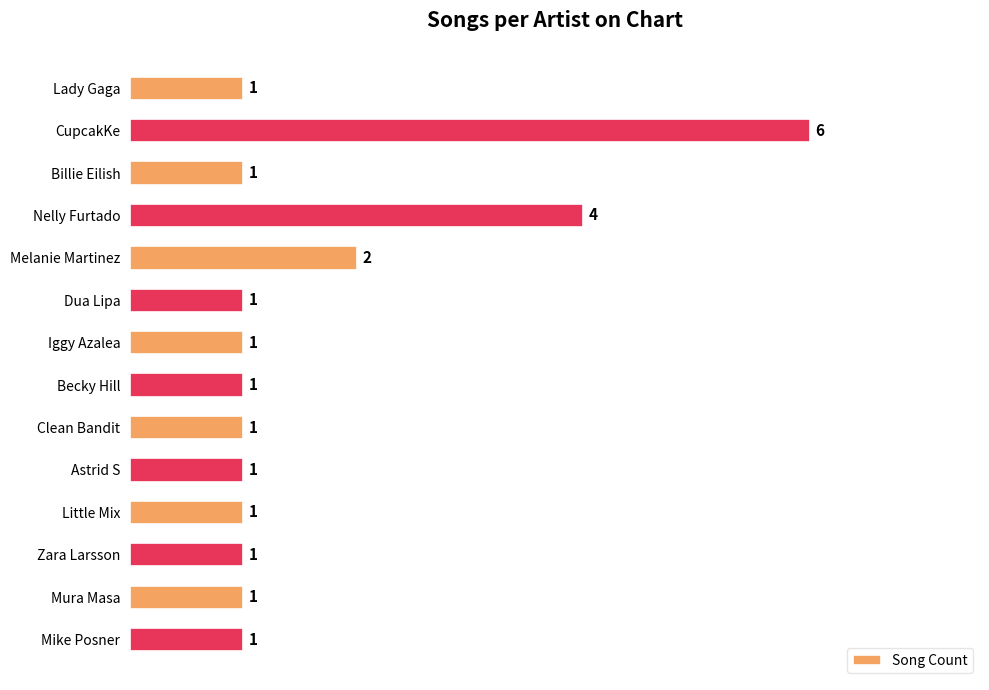

What is the smallest value displayed?

1